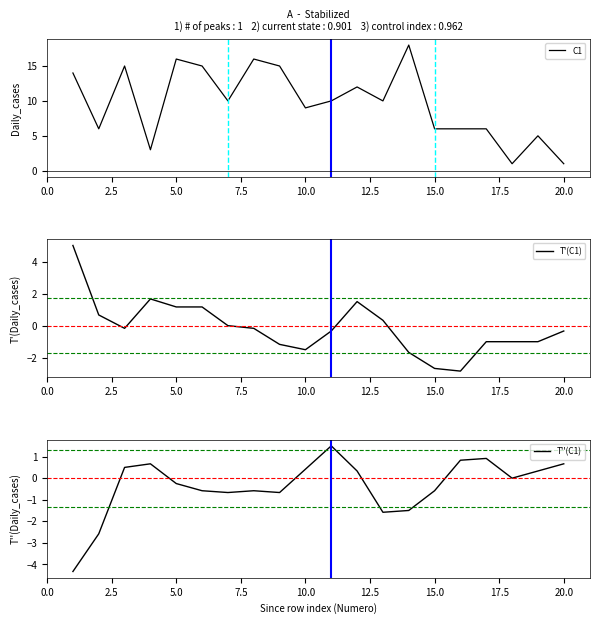

What is the smallest value displayed?

-4.3